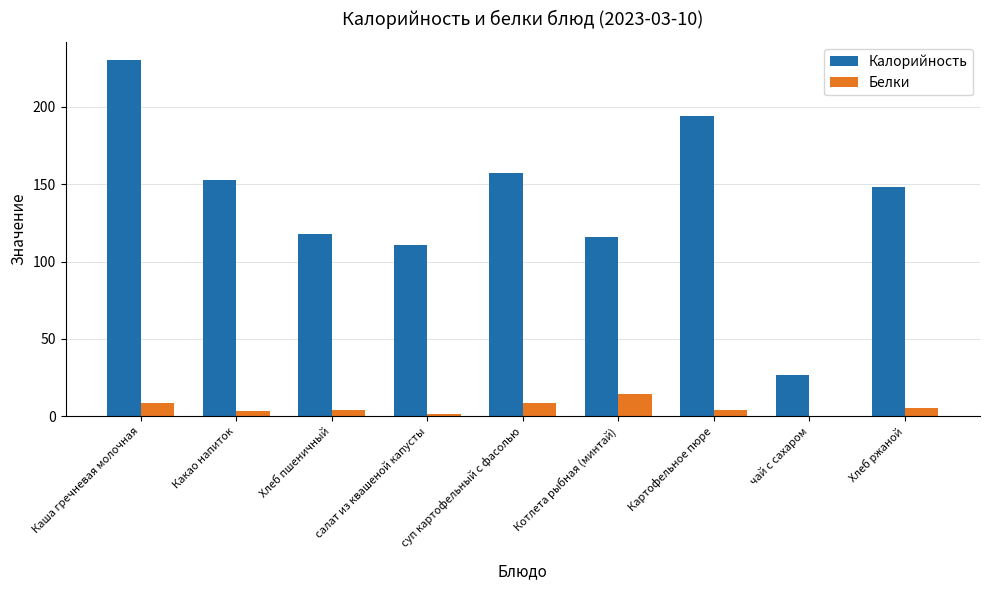

What is the sum of all Белки values?

49.9